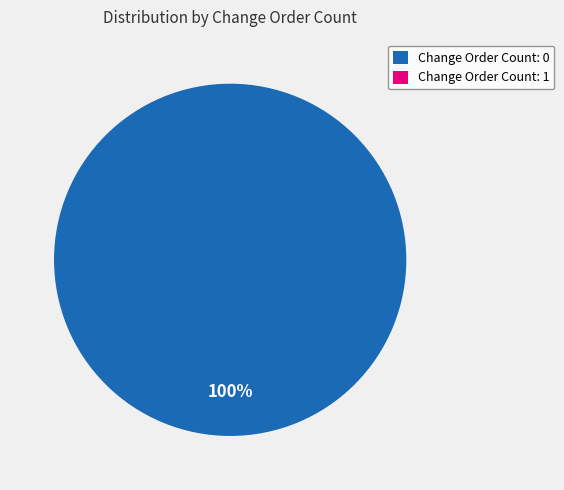

Does 0 represent more than half of the total?

Yes